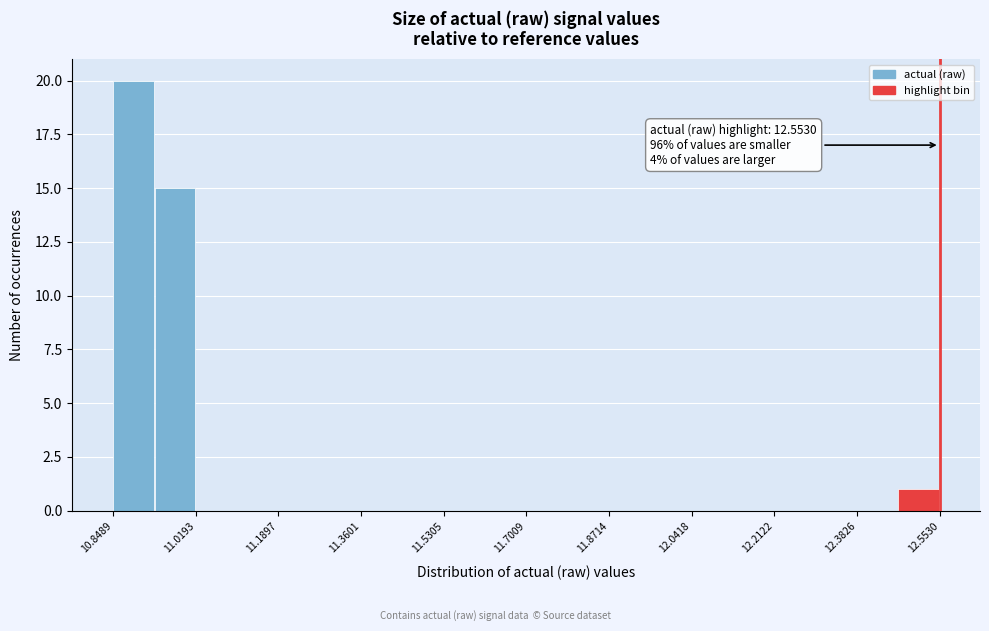

Which range on the x-axis has the tallest bar?

10.84 to 10.94